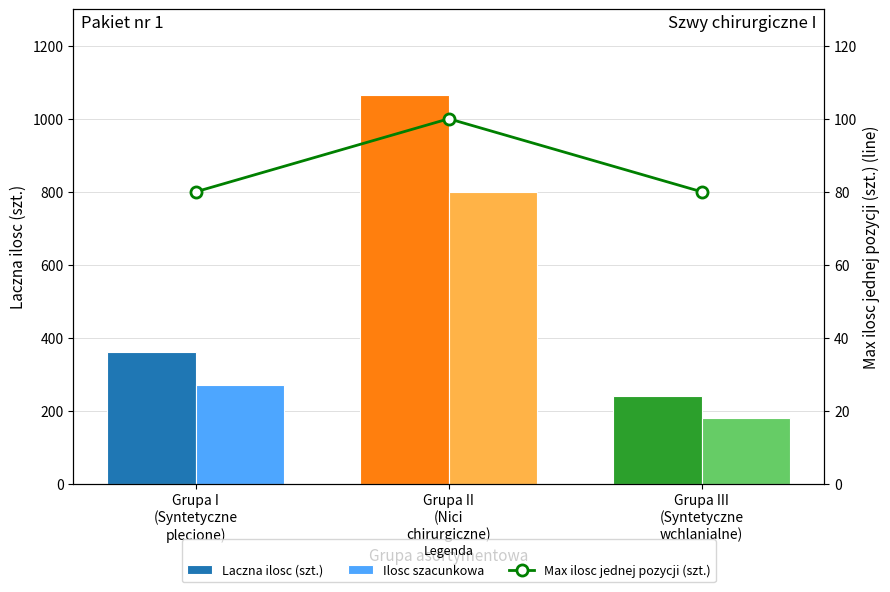

Rank the categories by Max ilosc jednej pozycji (szt.) value from highest to lowest.

Grupa II
(Nici
chirurgiczne), Grupa I
(Syntetyczne
plecione), Grupa III
(Syntetyczne
wchlanialne)